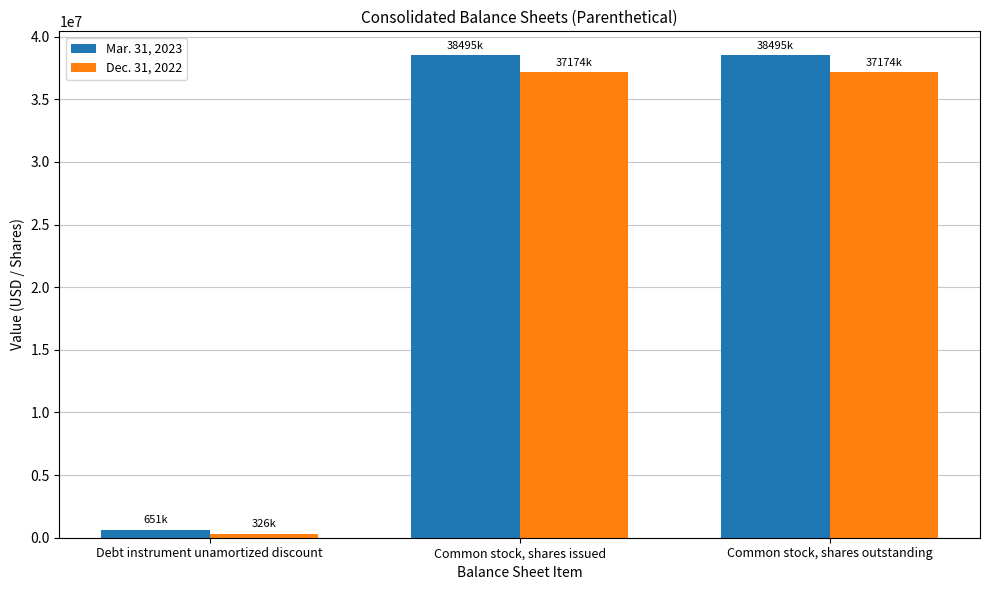

How many categories are shown in the chart?

3